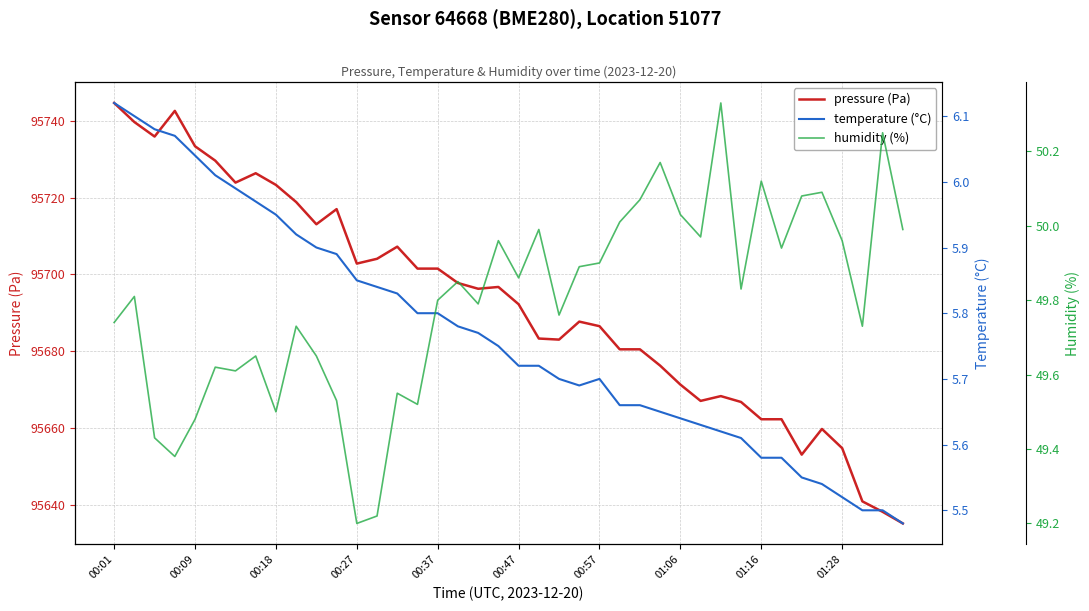

What position from the left is 15?

16